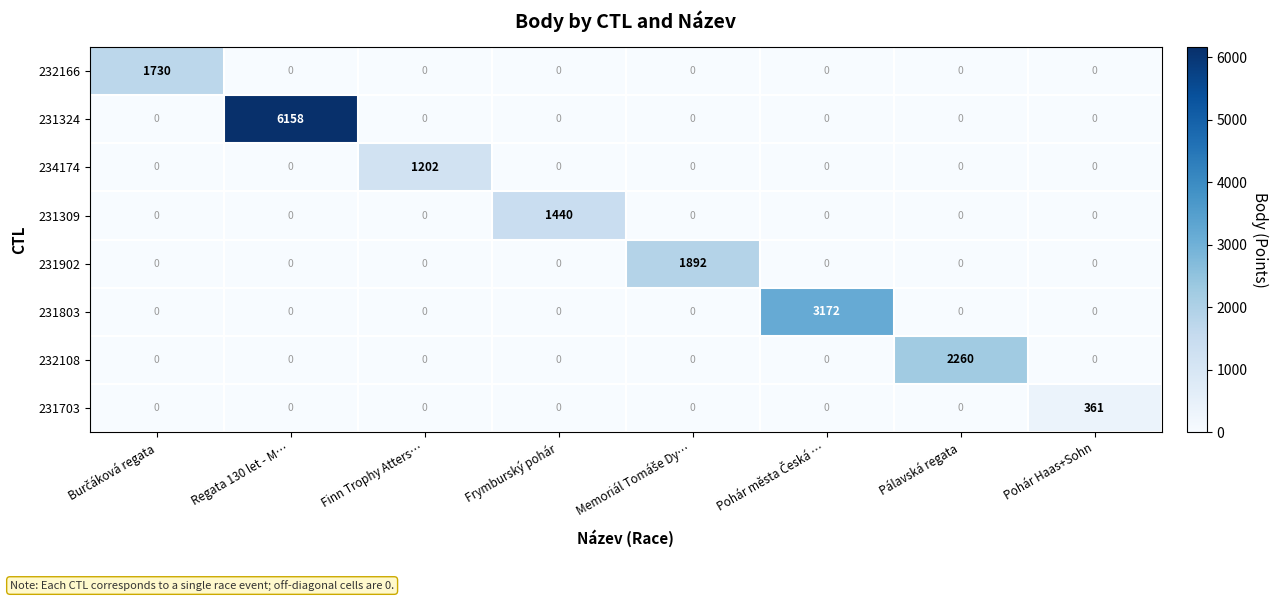

What is the average value of the 231309 series?

180